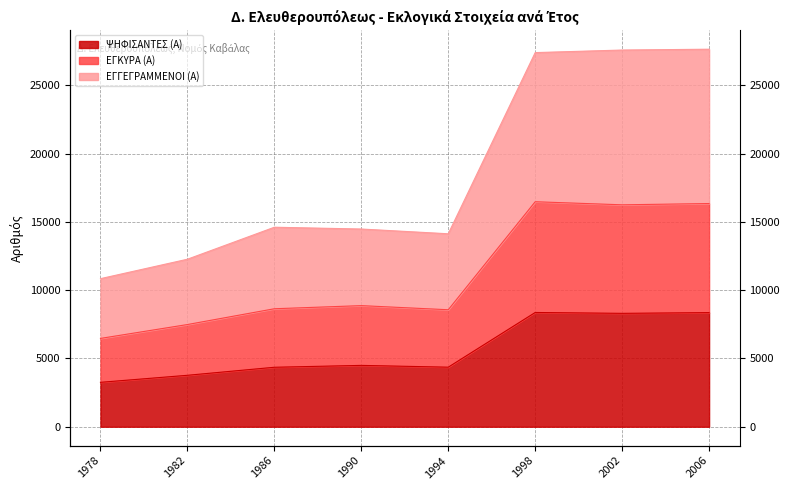

True or false: ΨΗΦΙΣΑΝΤΕΣ (Α) and ΕΓΚΥΡΑ (Α) cross at least once.

False